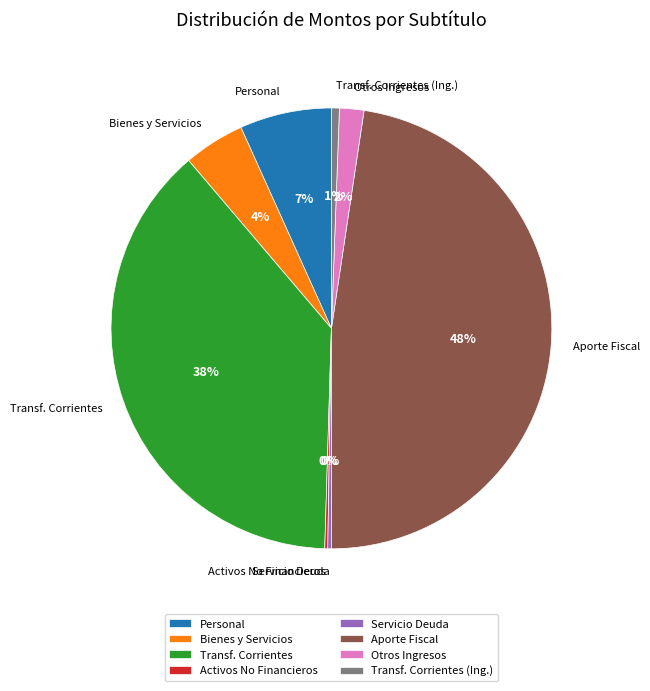

Which category has the biggest portion of the pie?

Aporte Fiscal